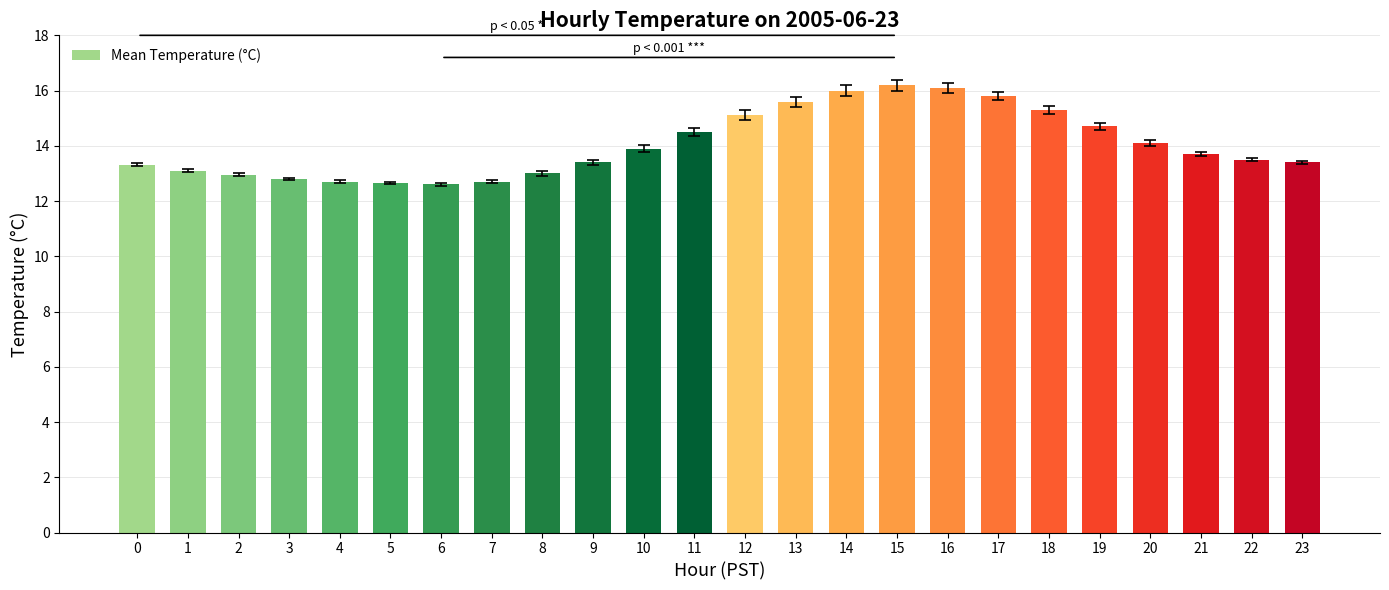

Does the chart contain stacked bars?

No